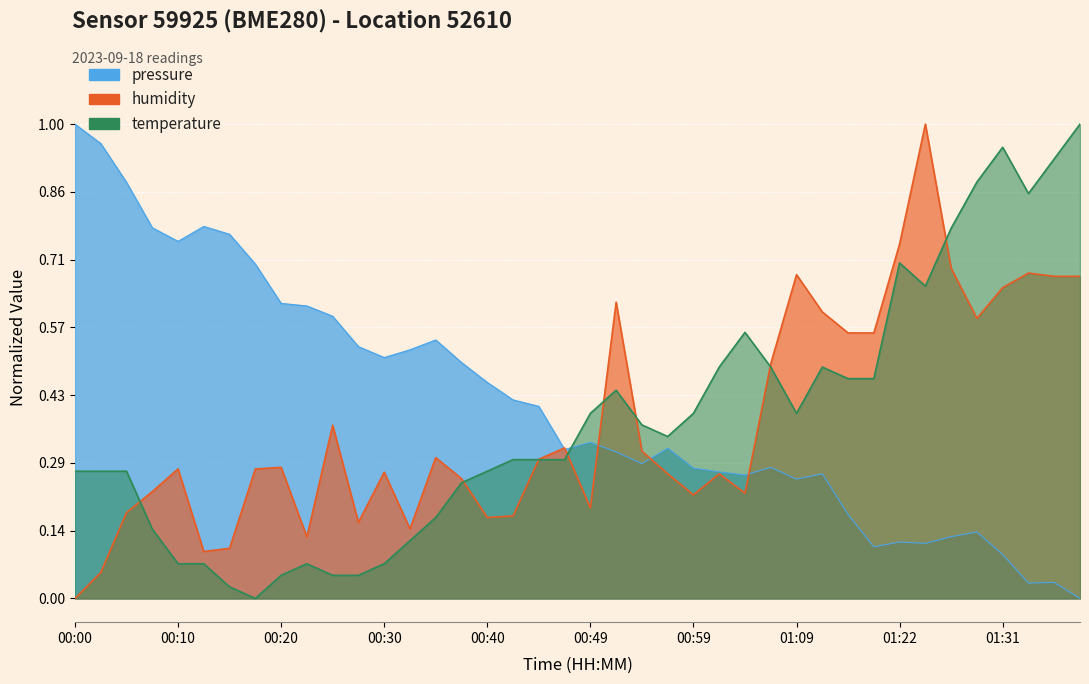

List the series in order of their overall mean, lowest first.

humidity, temperature, pressure